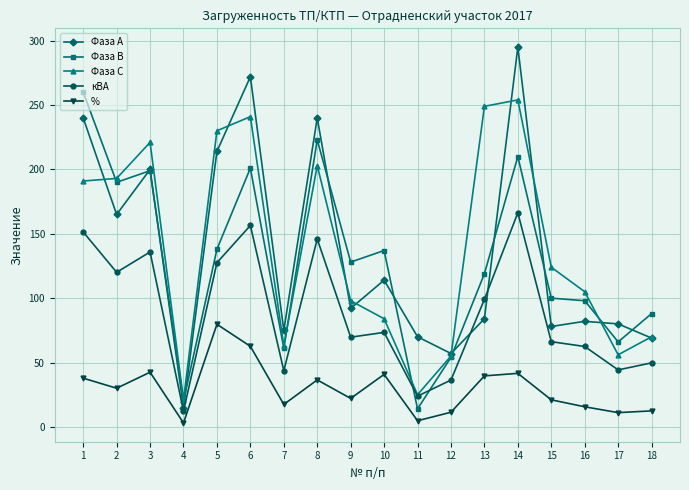

What is the lowest value of the Фаза С series?

21.0